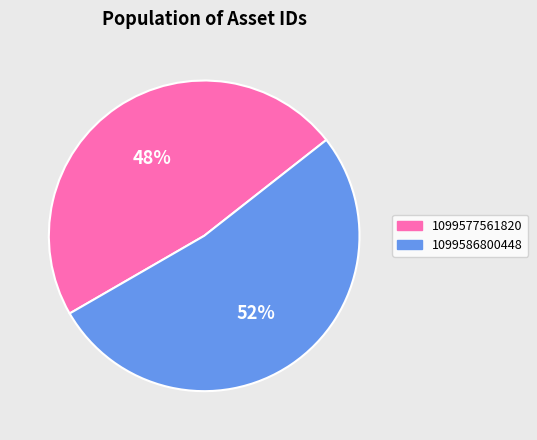

Is it true that 1099577561820 is 35% of the pie?

False